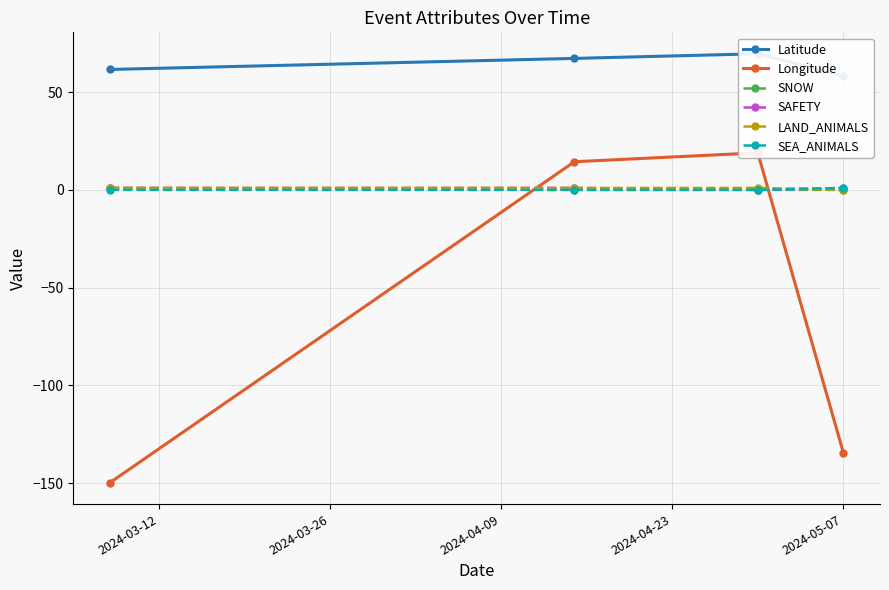

True or false: SEA_ANIMALS has more than 2 points higher than both neighbors.

False